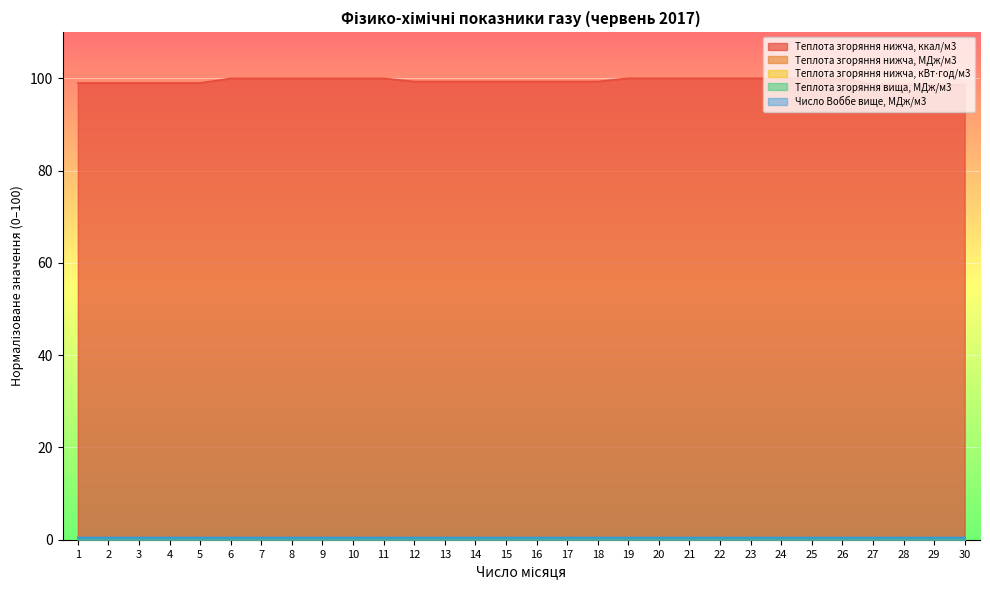

At how many categories does at least one series exceed 78?

30